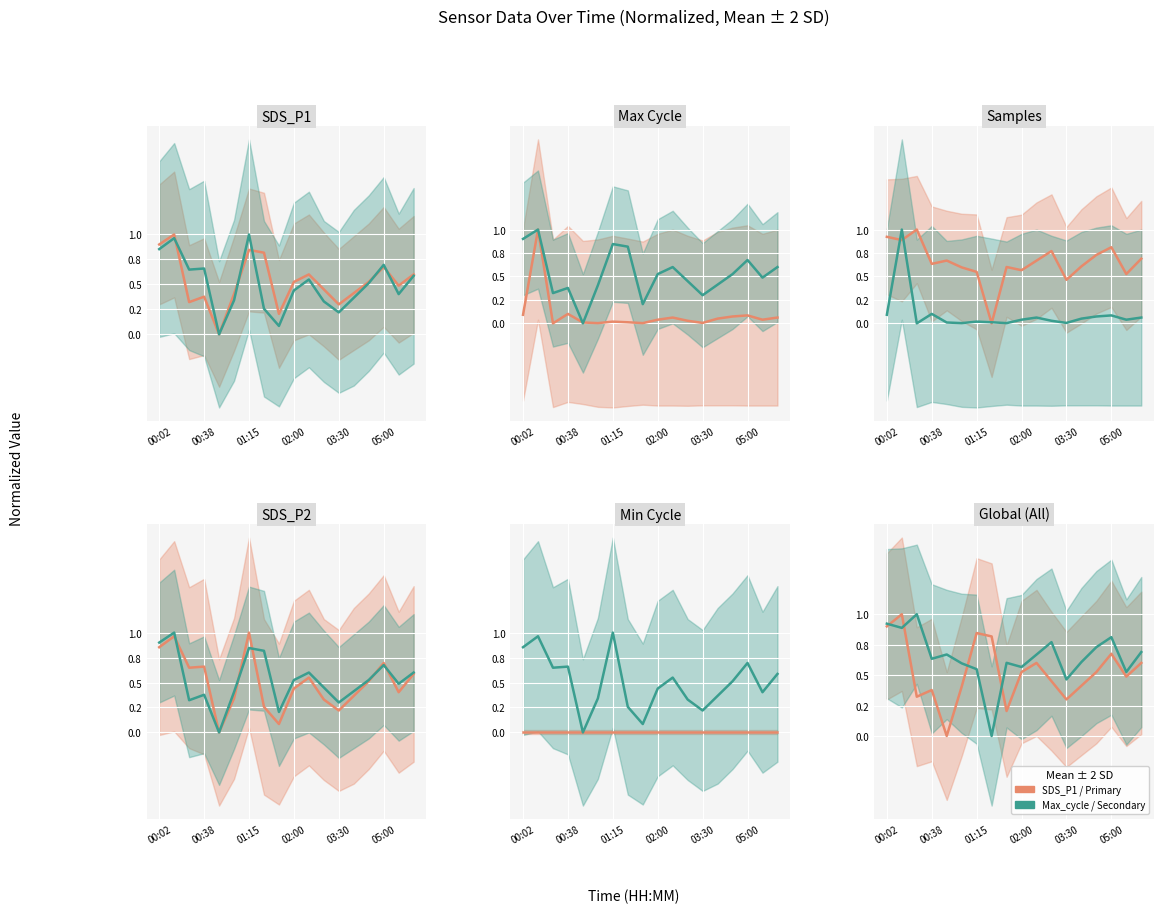

True or false: SDS_P2 / Series B has more than 0 points higher than both neighbors.

True